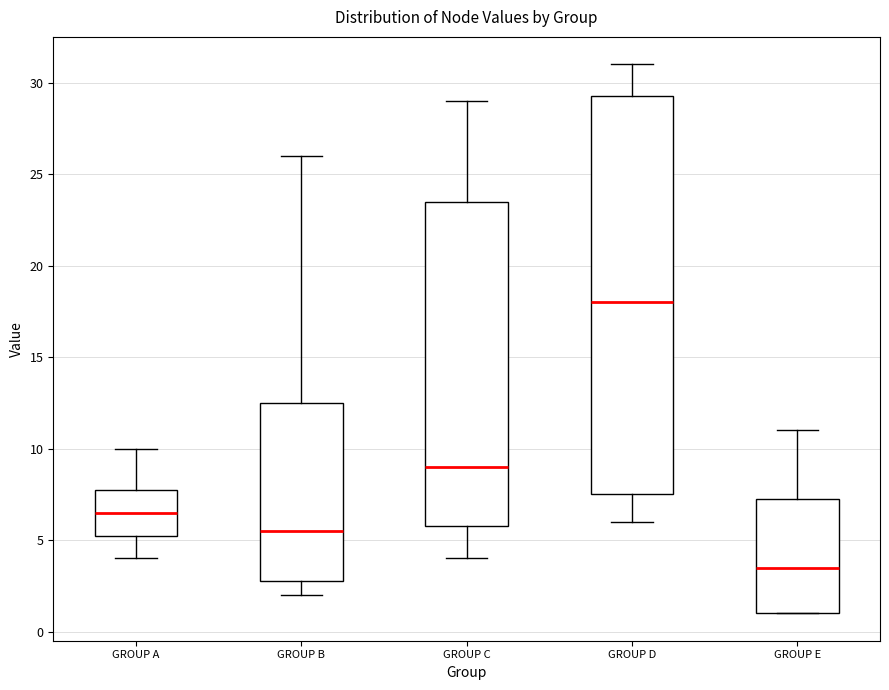

Where does the median line of the box for GROUP E sit on the y-axis? The values are not printed on the chart, so give them approximately, as read against the axis.

3.5